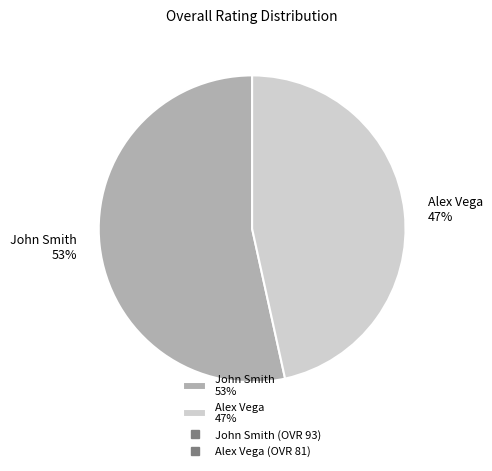

Which slice is the smallest?

Alex Vega